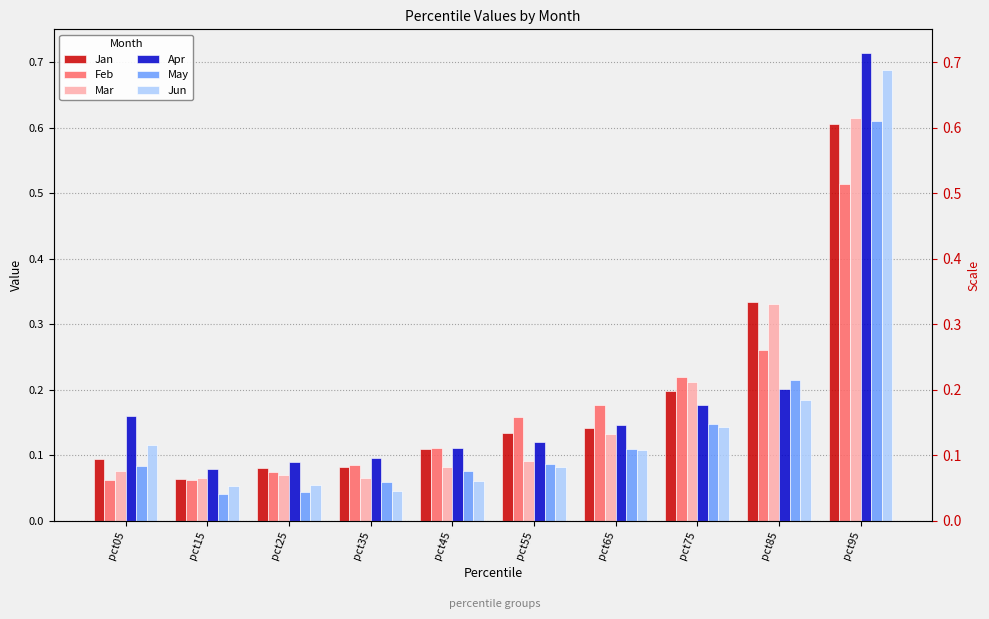

Between pct15 and pct95, which series saw the biggest shift?

Jun